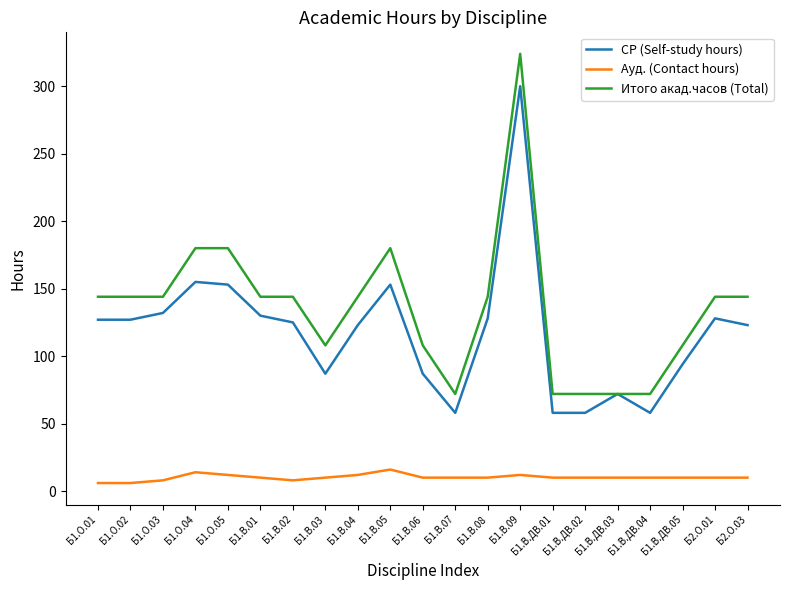

What are all the series names shown in the legend?

СР (Self-study hours), Ауд. (Contact hours), Итого акад.часов (Total)